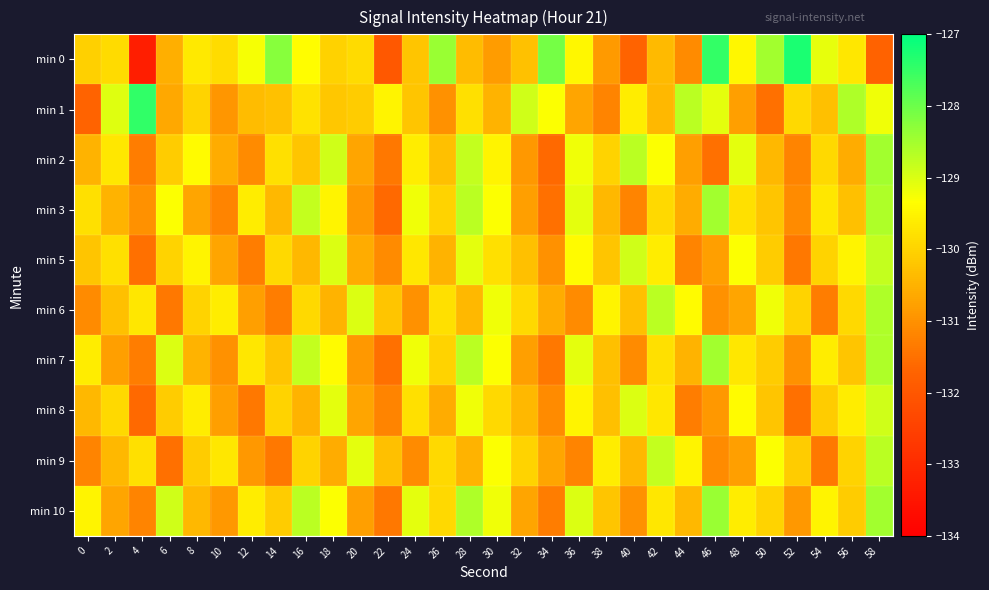

How many distinct data groups are displayed?

10